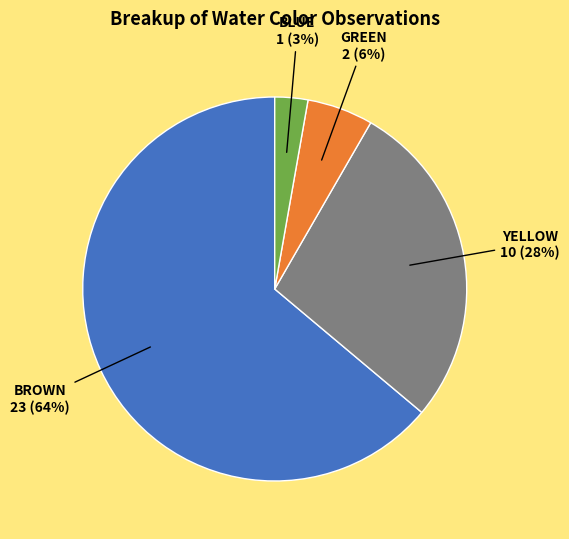

How many segments does this pie chart have?

4